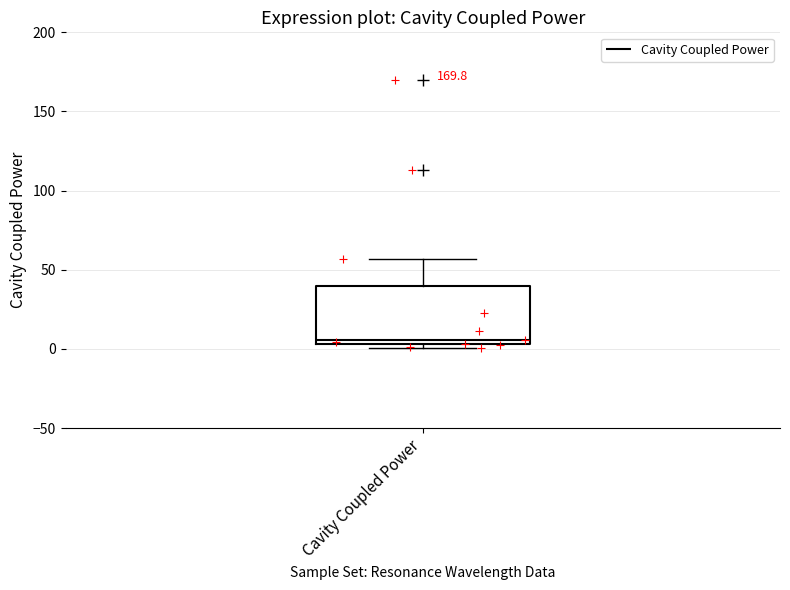

Read this box plot against the y-axis: the position of the median line, the range covered by the box, and the ends of both whiskers. The values are not printed on the chart, so give them approximately, as read against the axis.

median 5 (just above the box's lower edge), box 5 to 40, whiskers 0 to 55